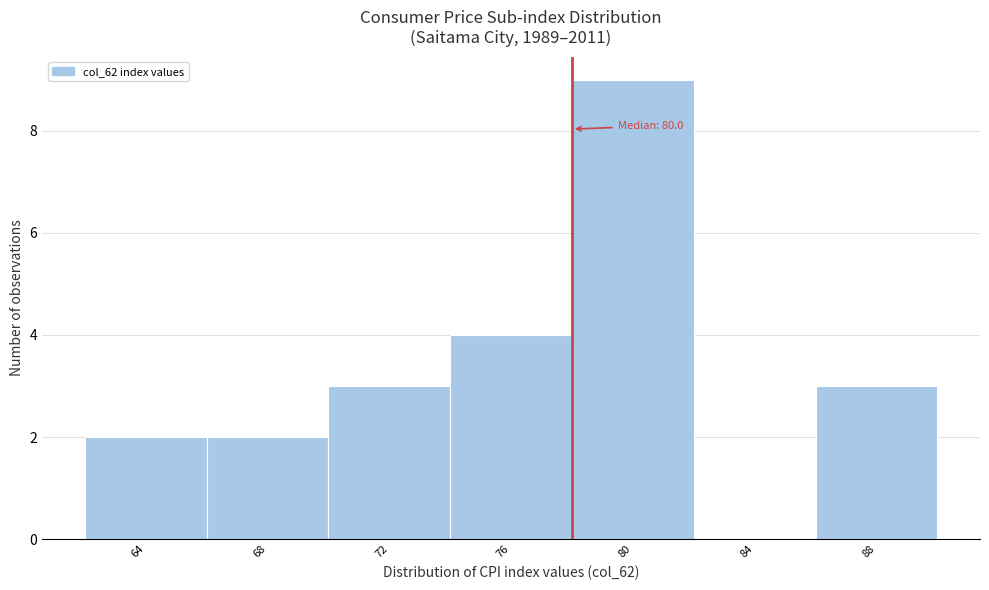

Reading left to right, extract all data points from this chart.

64=2	68=2	72=3	76=4	80=9	84=0	88=3